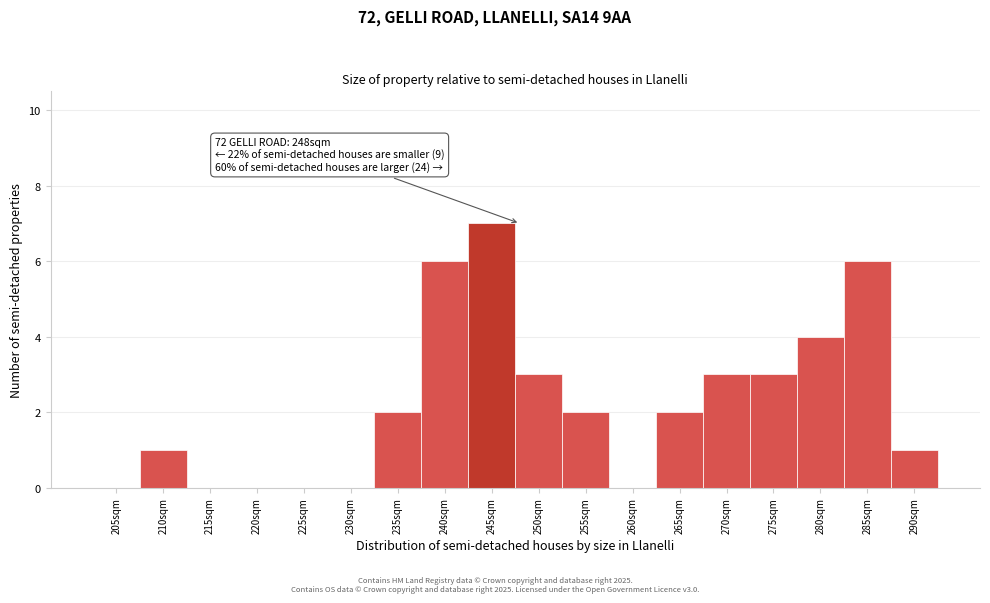

Reading left to right, extract all data points from this chart.

205sqm=0	210sqm=1	215sqm=0	220sqm=0	225sqm=0	230sqm=0	235sqm=2	240sqm=6	245sqm=7	250sqm=3	255sqm=2	260sqm=0	265sqm=2	270sqm=3	275sqm=3	280sqm=4	285sqm=6	290sqm=1